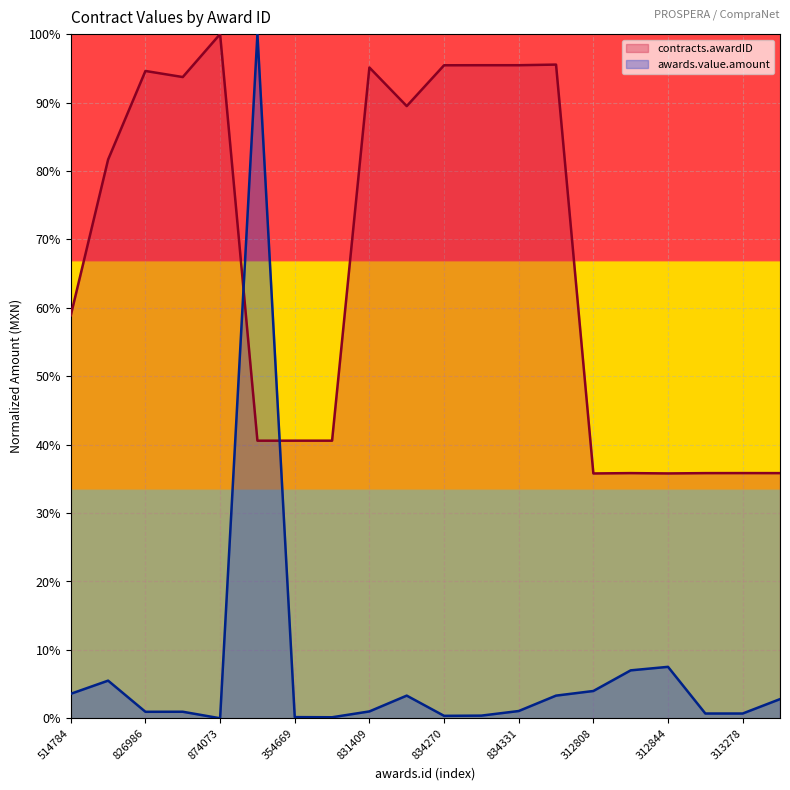

How many interior local valleys does the contracts.awardID series have?

6